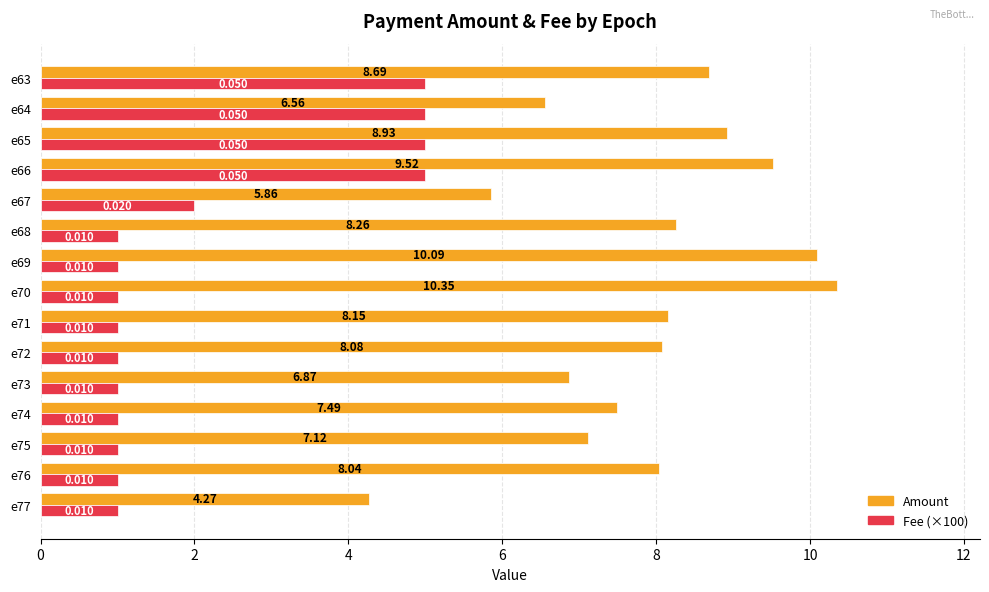

Which series changed the most between e70 and e68?

Amount